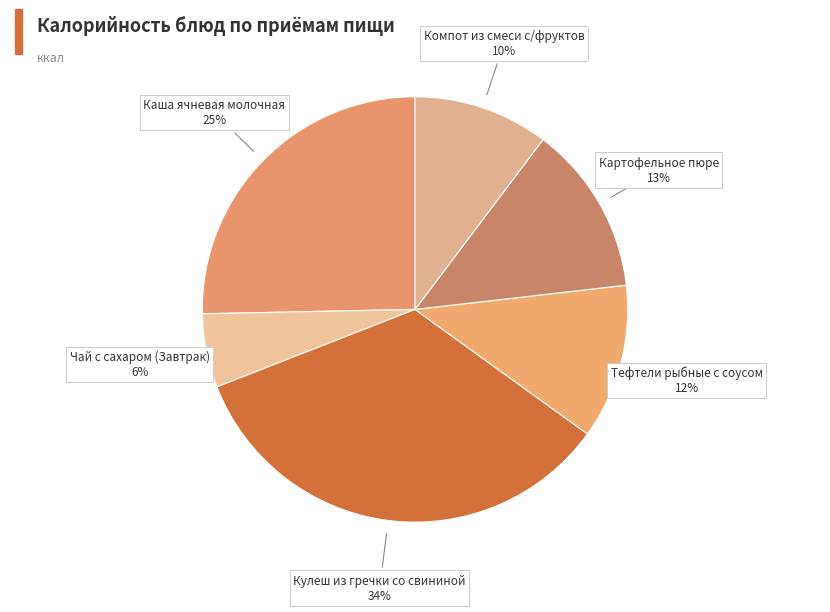

How many slices are in this pie chart?

6